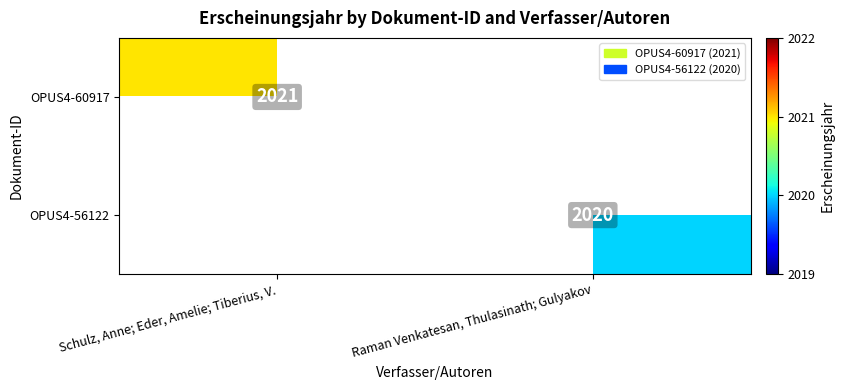

The value of OPUS4-60917 at Schulz, Anne; Eder, Amelie; Tiberius, V. is 620. True or false?

False